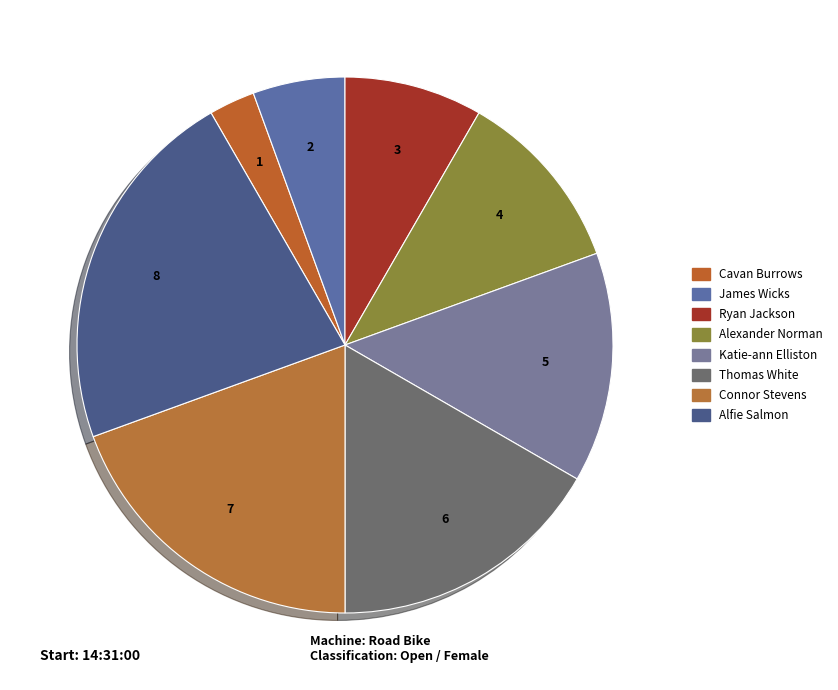

To the nearest percent, what is the combined percentage of James Wicks and Katie-ann Elliston?

19%